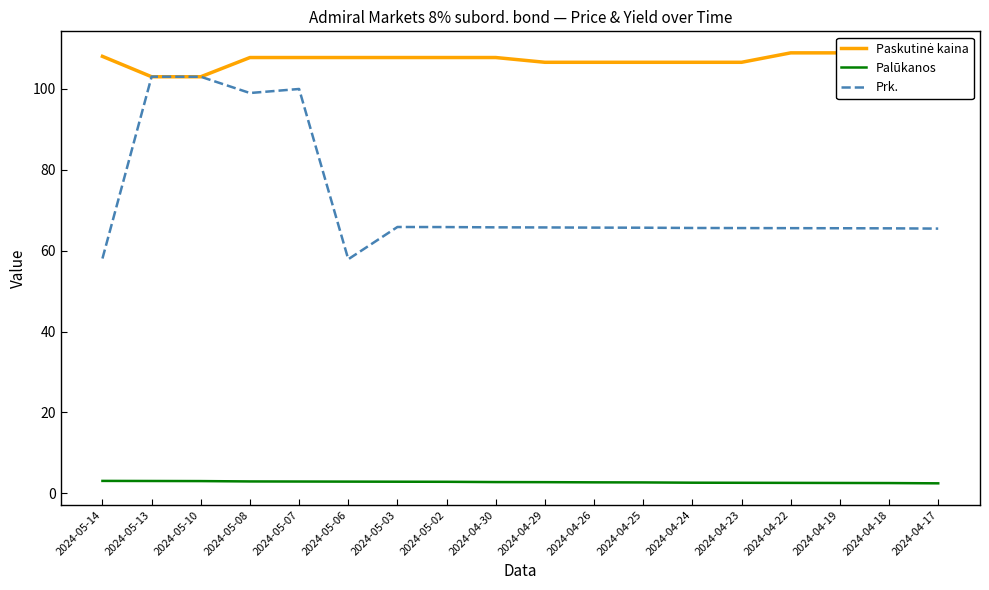

What is the average value of the Paskutinė kaina series?

107.2